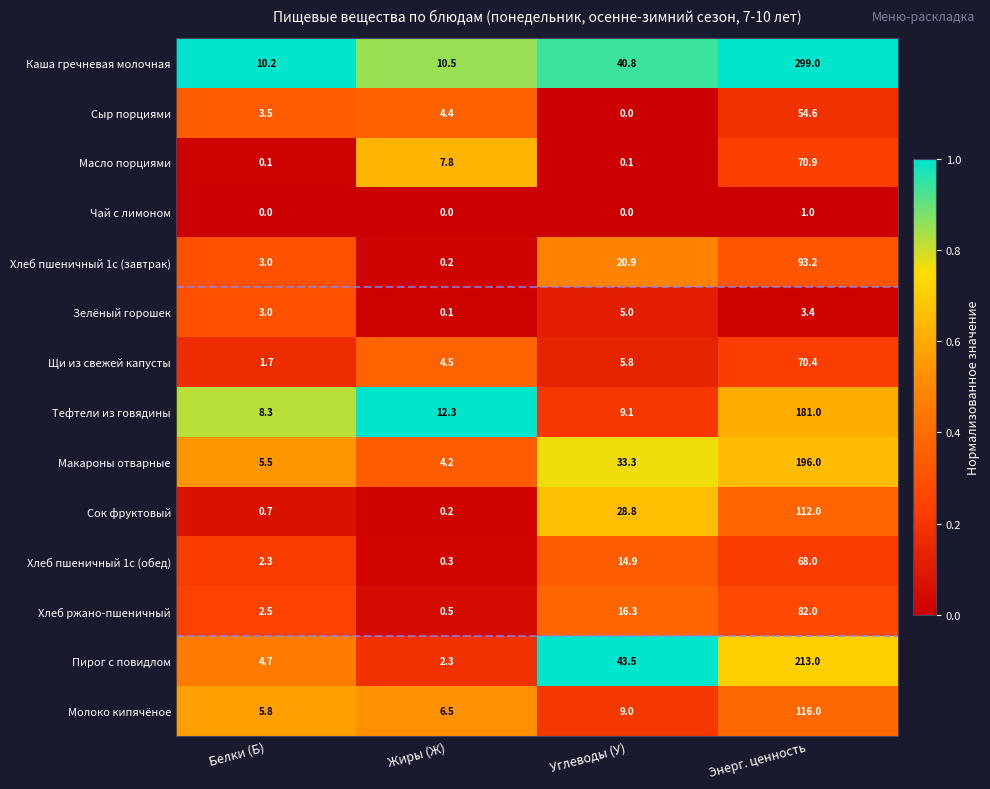

Read the Молоко кипячёное value at Жиры (Ж).

6.5